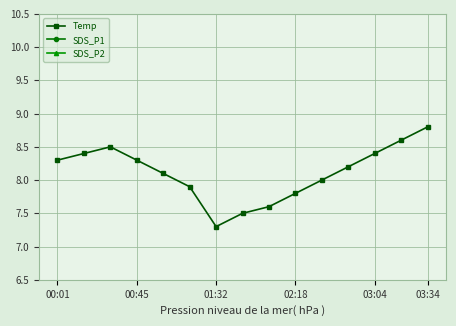

Which series has the largest range (max minus min)?

Temp